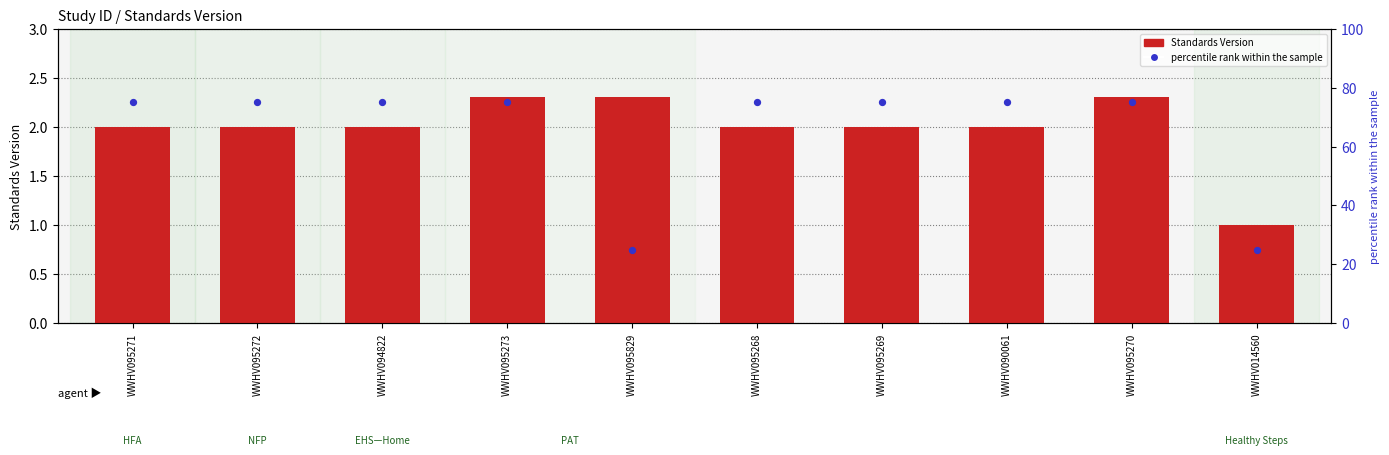

What is the ratio of the value at WWHV095271 to the value at WWHV014560?

3.0